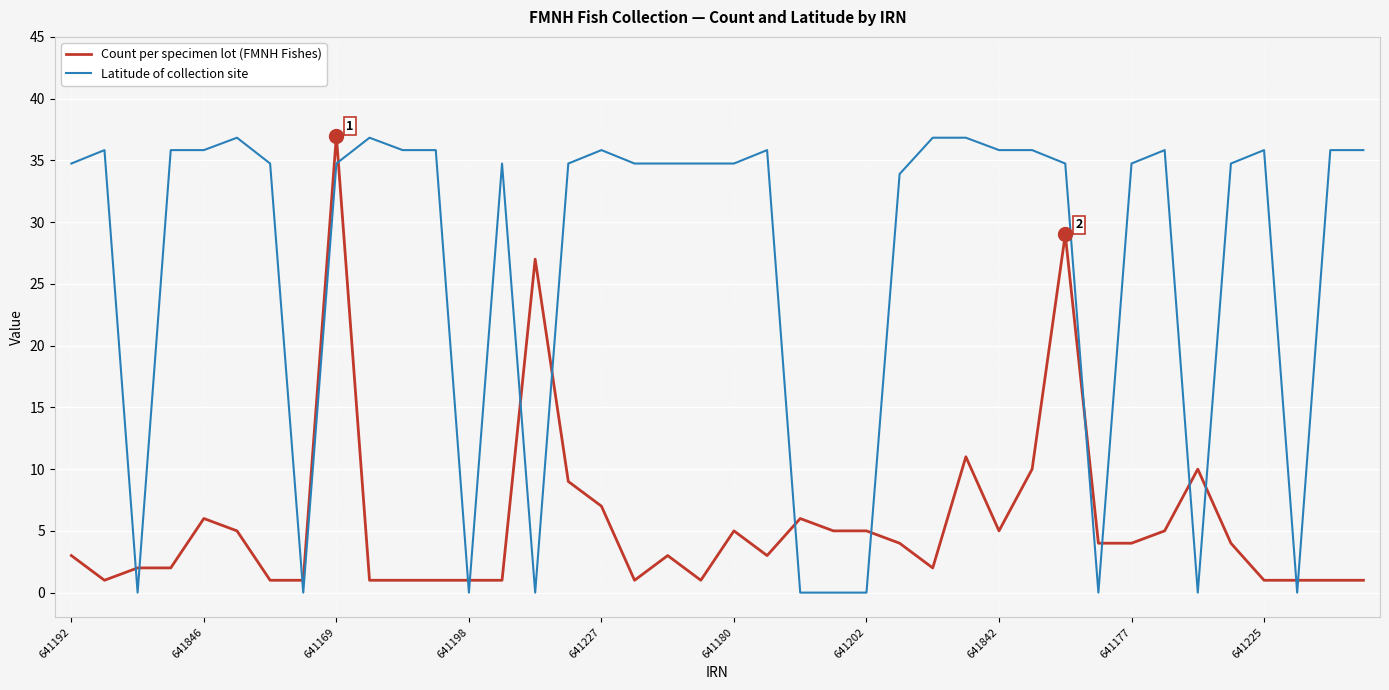

Which series has the largest total across all categories?

Latitude of collection site